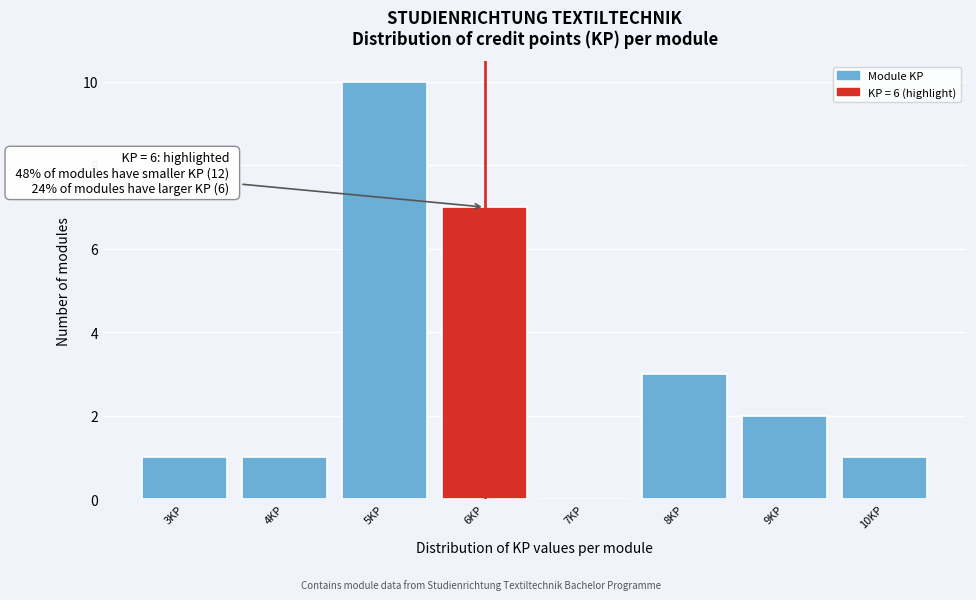

Reading right to left, list all the values displayed in this chart.

10KP=1	9KP=2	8KP=3	7KP=0	6KP=7	5KP=10	4KP=1	3KP=1